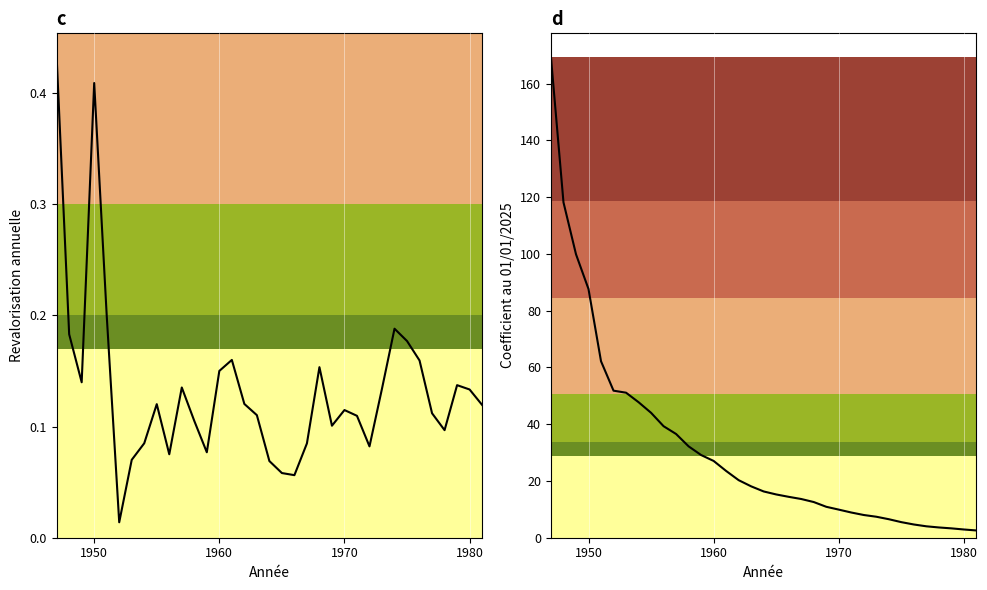

What is the maximum value shown in the chart?

169.2